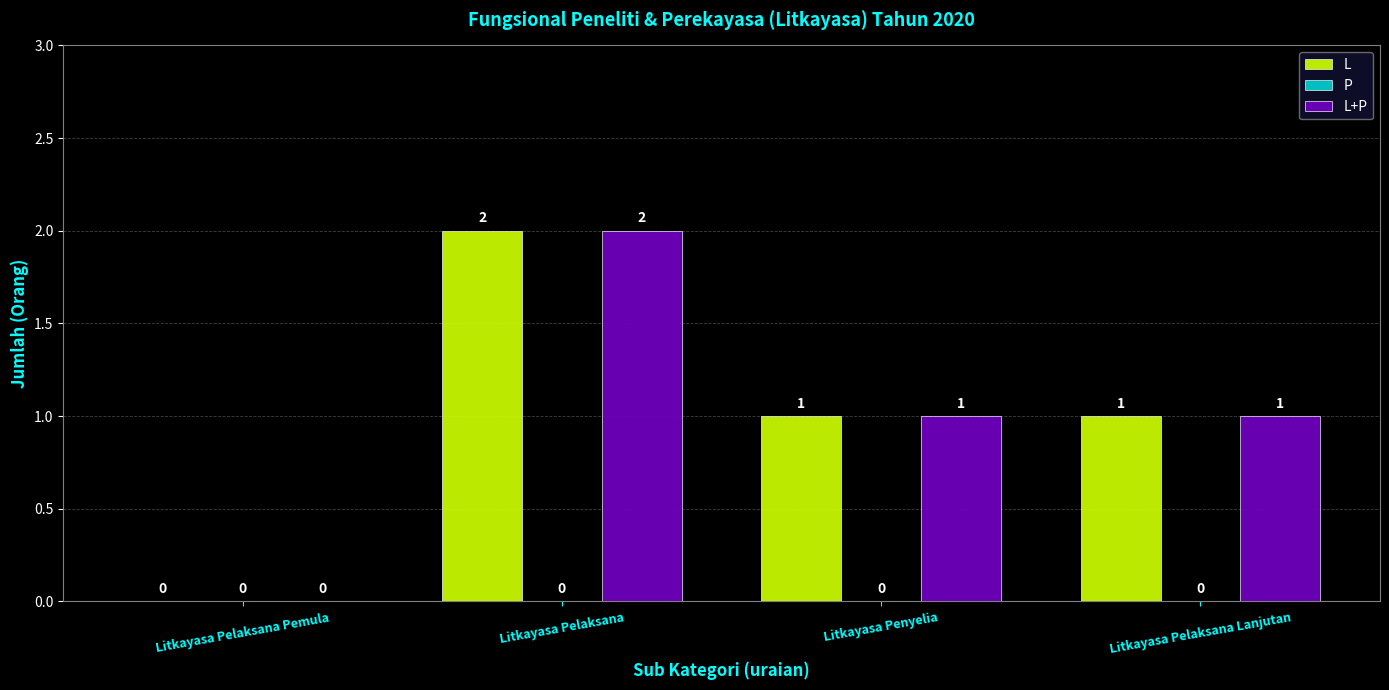

What is the sum of the L+P values at Litkayasa Penyelia and Litkayasa Pelaksana?

3